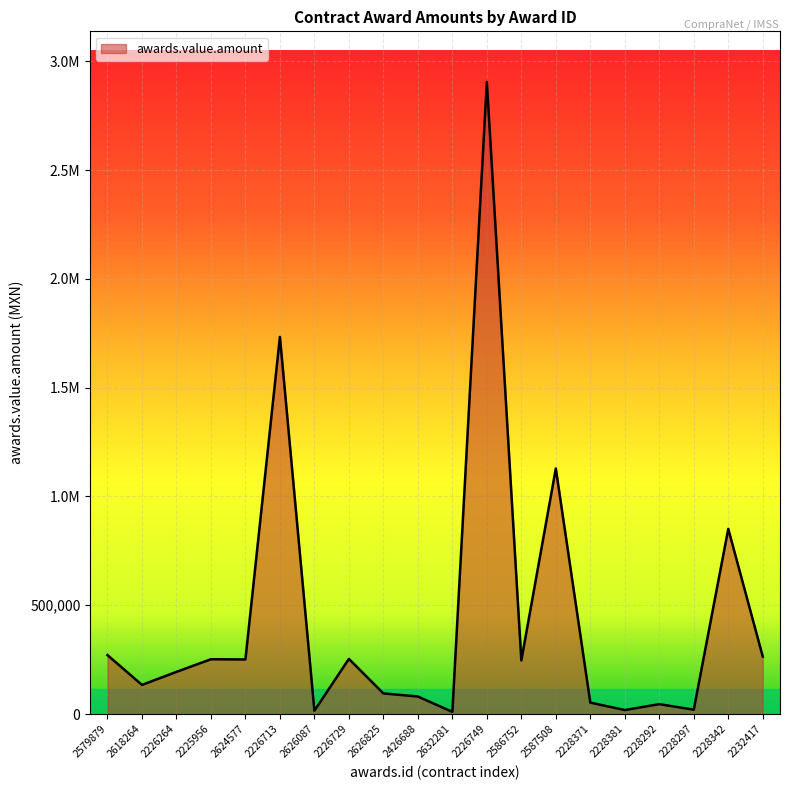

The value at 2232417 is 263925.0. True or false?

True